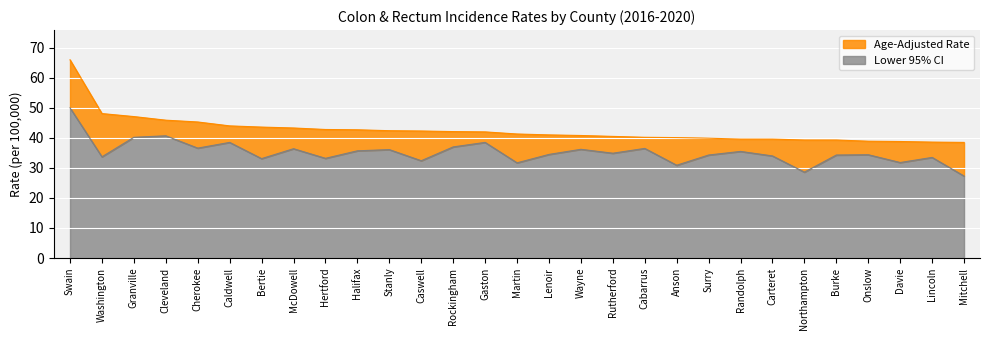

True or false: Lower 95% CI has a value of 47.2 at Martin.

False